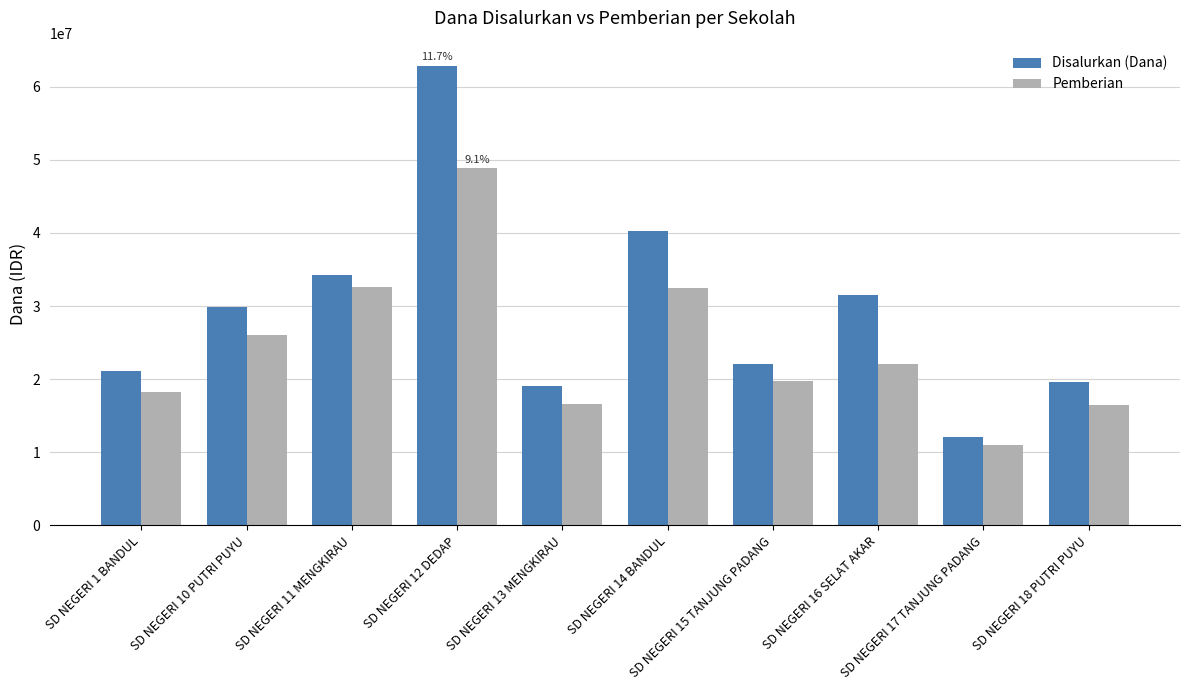

Which series has the largest total across all categories?

Disalurkan (Dana)